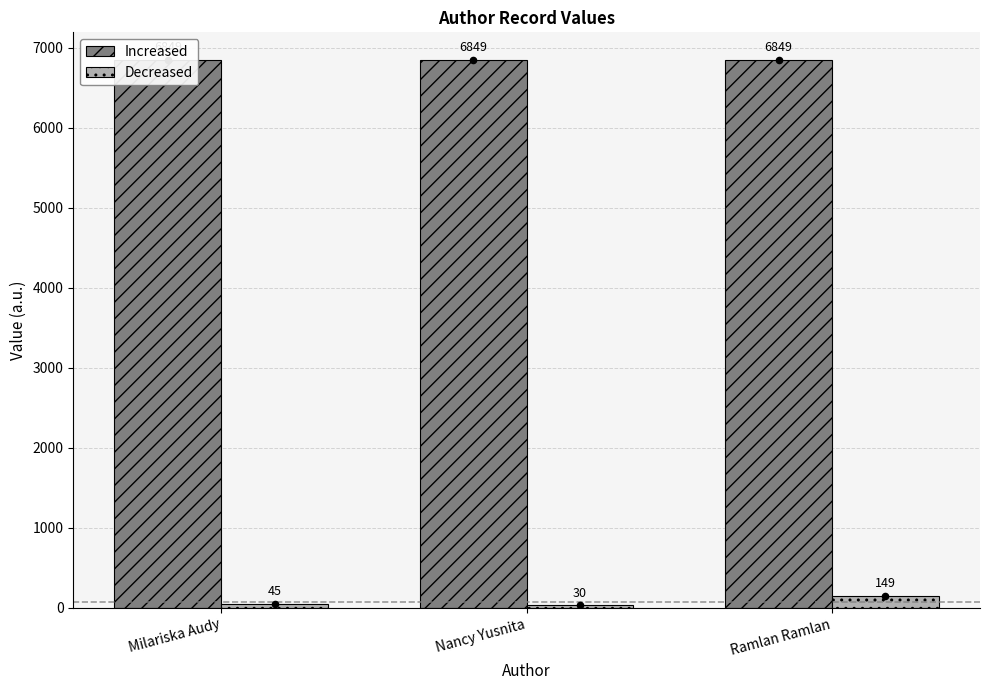

Which series reaches the maximum Y coordinate?

Increased